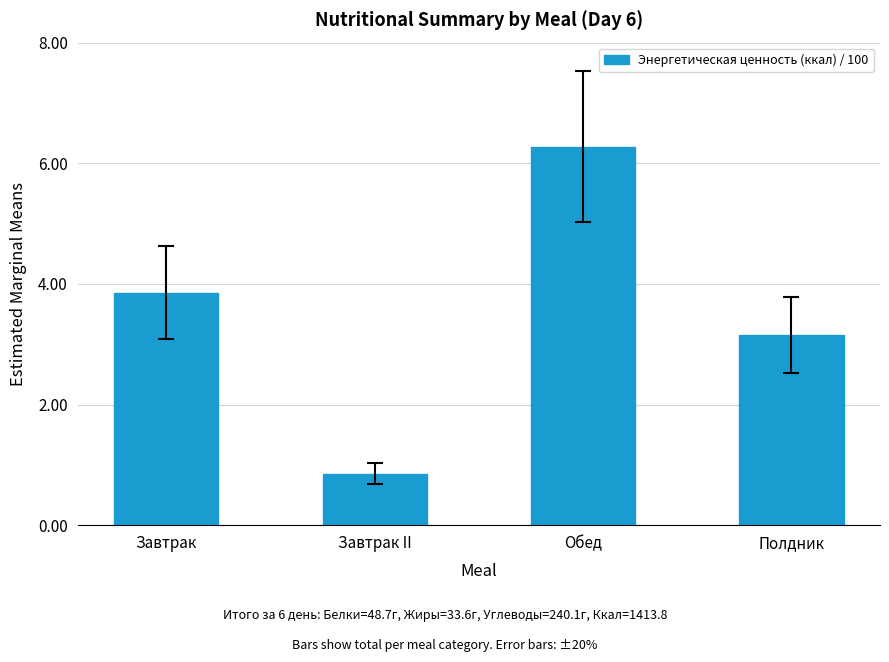

What position from the left is Завтрак?

1